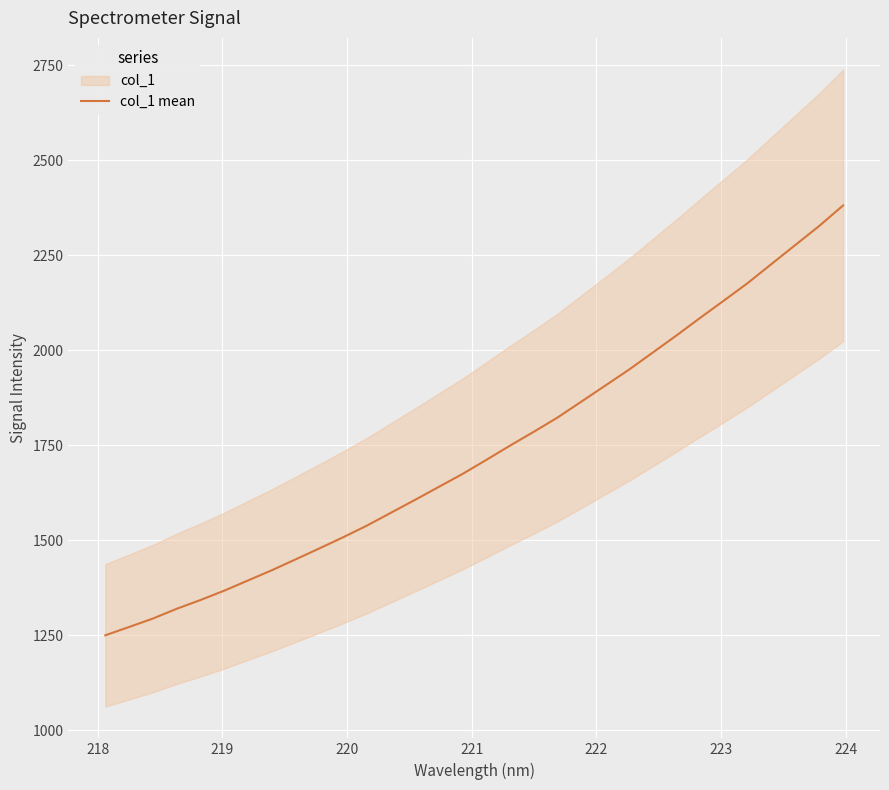

What is the minimum value for col_1 mean?

1249.4